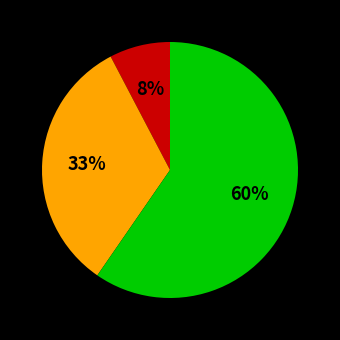

Is there a majority slice in this chart?

Yes